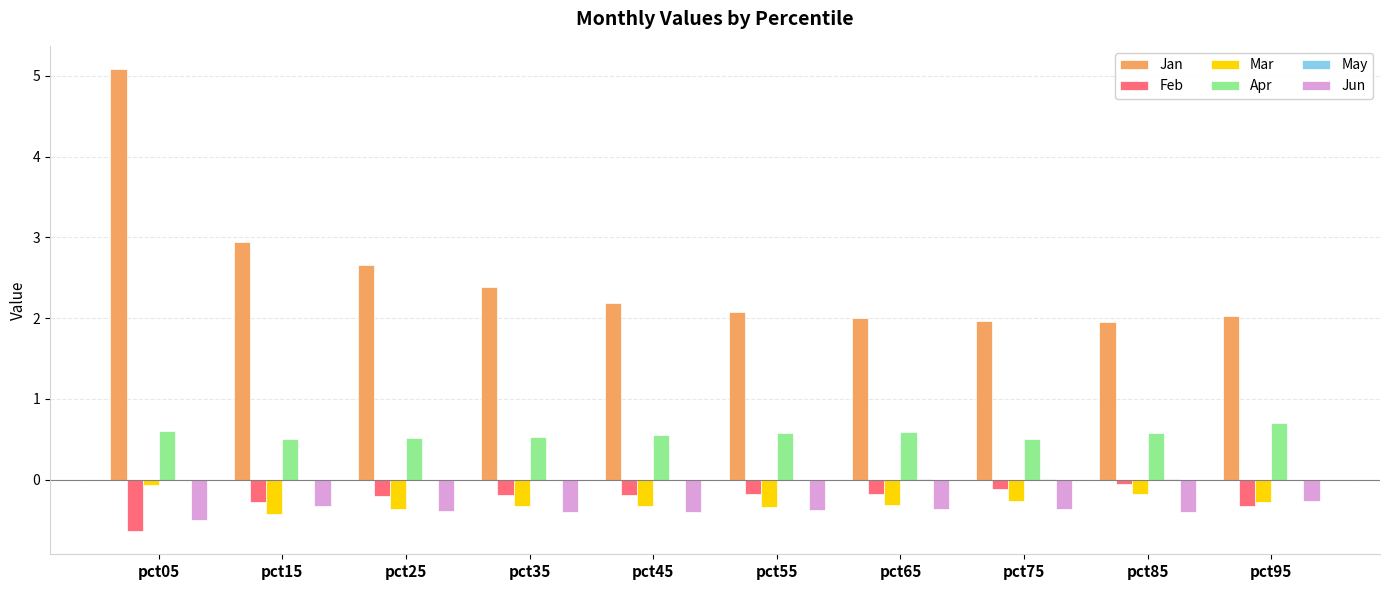

Which series has the largest total across all categories?

Jan